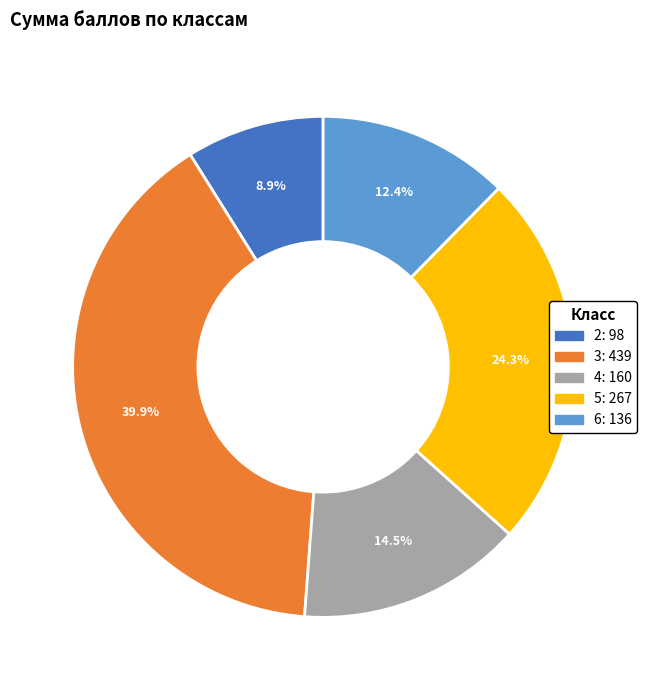

Is there a majority slice in this chart?

No